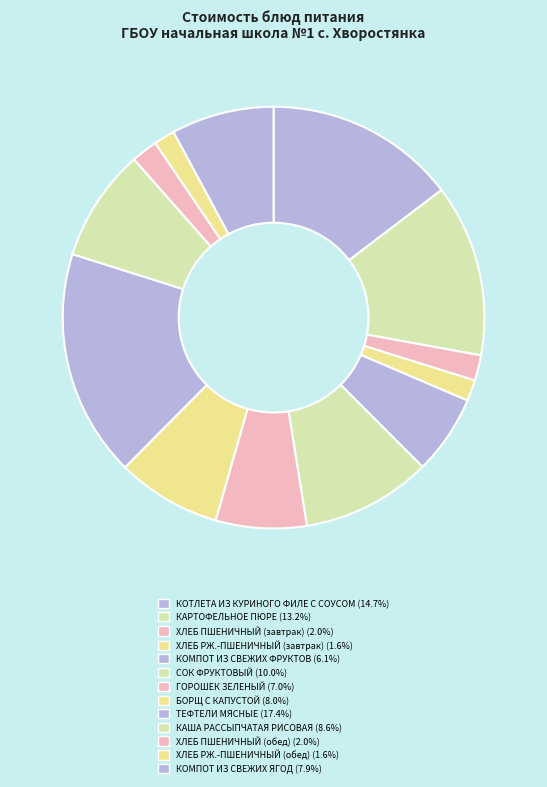

To the nearest percent, what is the combined percentage of ТЕФТЕЛИ МЯСНЫЕ and КАША РАССЫПЧАТАЯ РИСОВАЯ?

26%